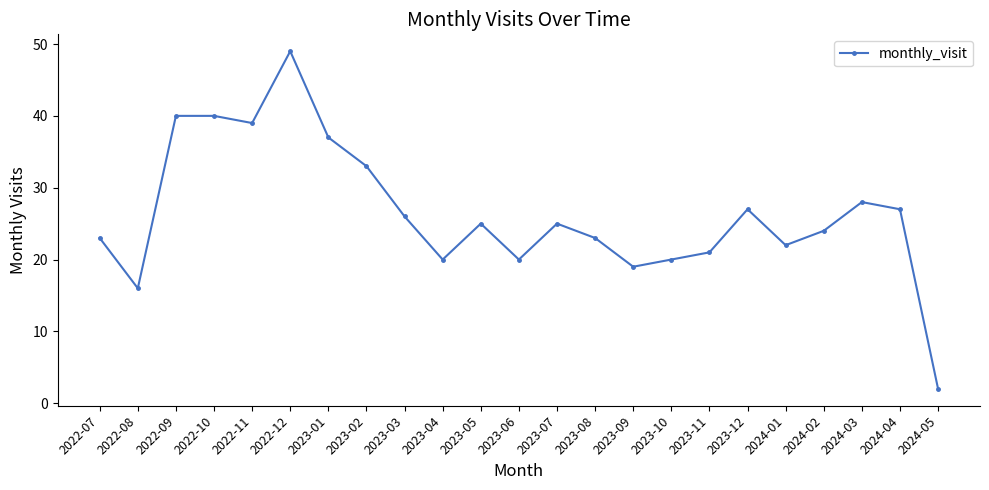

Which label corresponds to the smallest value in the chart?

2024-05